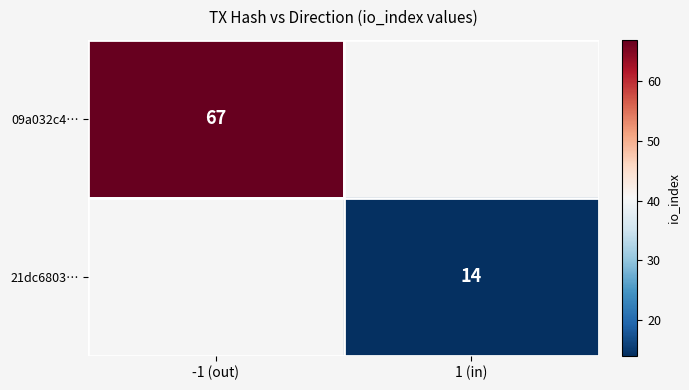

The value of 21dc6803… at 1 (in) is 14. True or false?

True